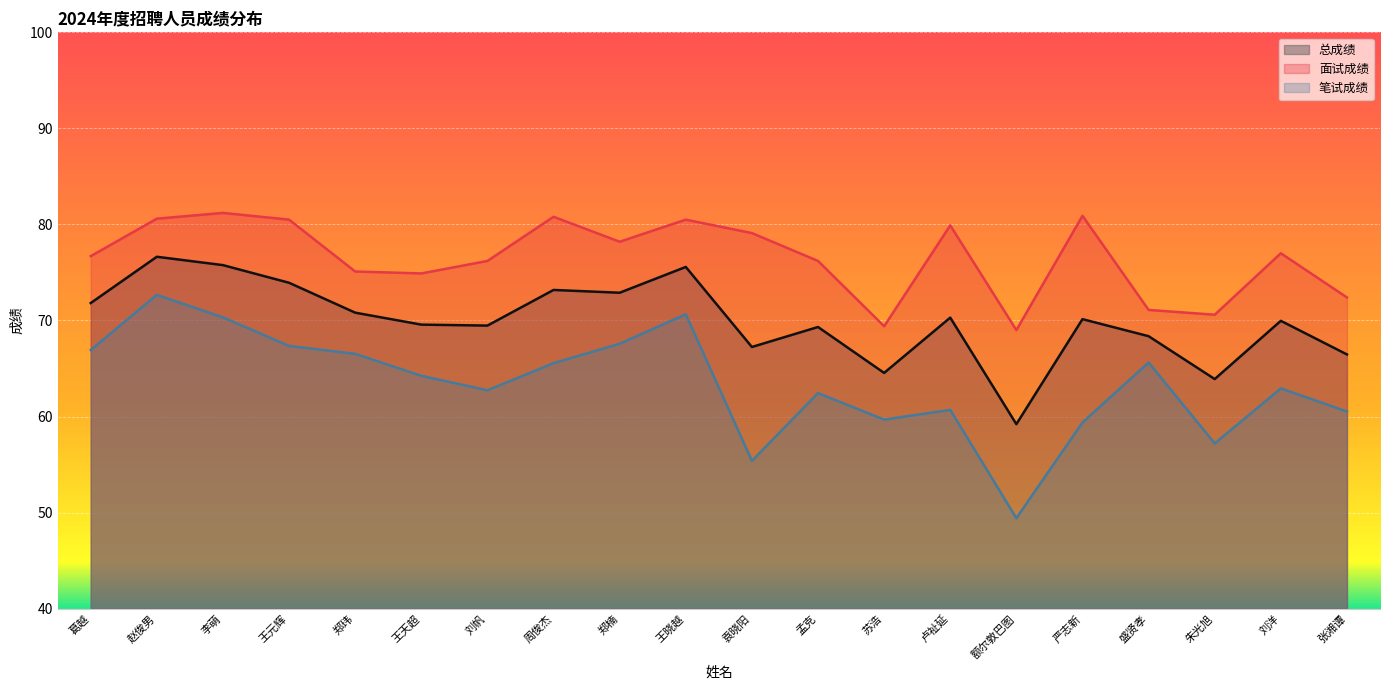

How many data points in 笔试成绩 are less than 64?

10